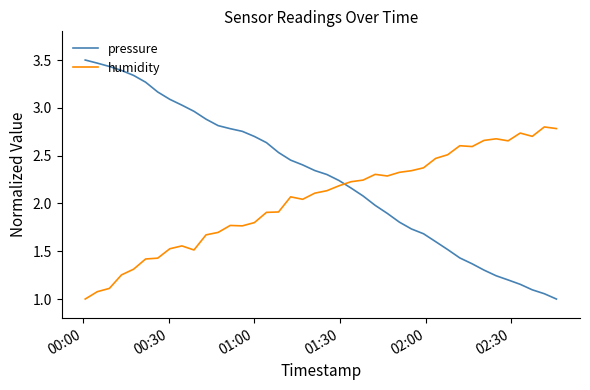

True or false: humidity and pressure intersect in this chart.

True